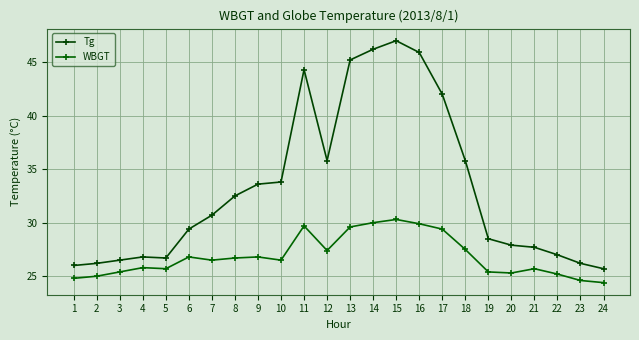

True or false: WBGT and Tg intersect in this chart.

False